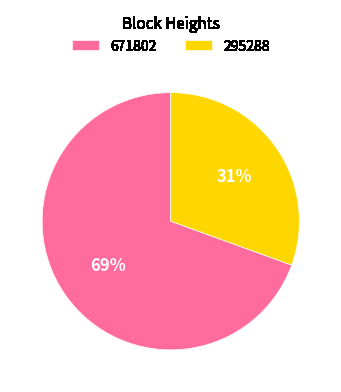

Does any single category account for the majority?

Yes